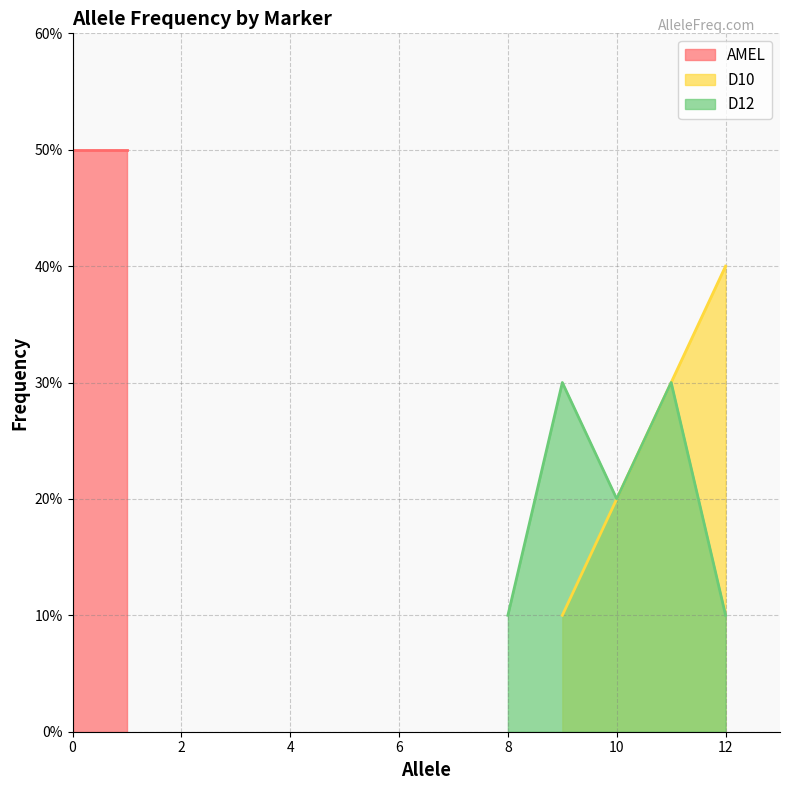

The AMEL series shows -0.3 at 11. True or false?

False